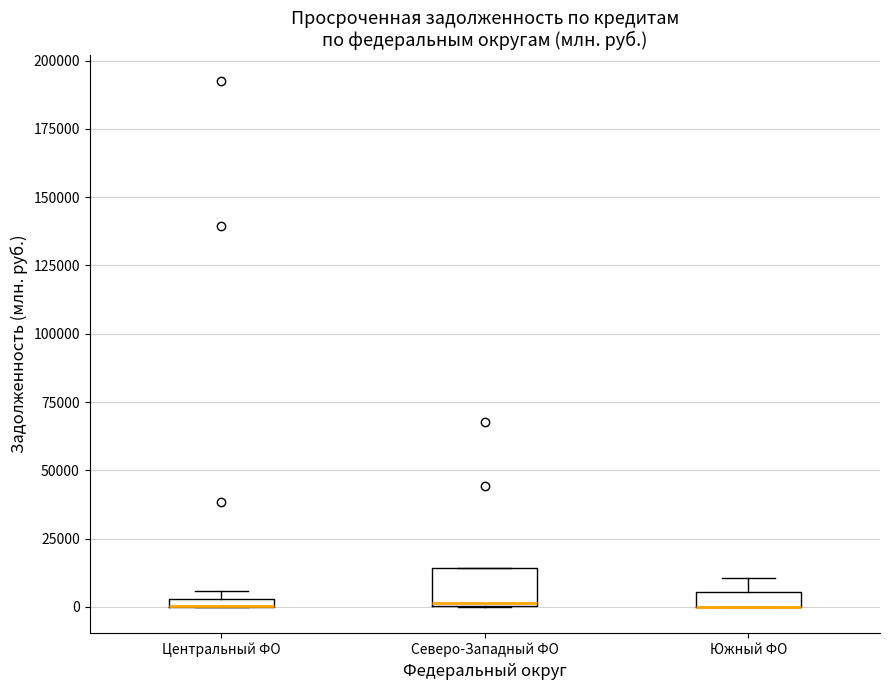

Where is the upper edge of the box for Центральный ФО on the y-axis? The values are not printed on the chart, so give them approximately, as read against the axis.

5000